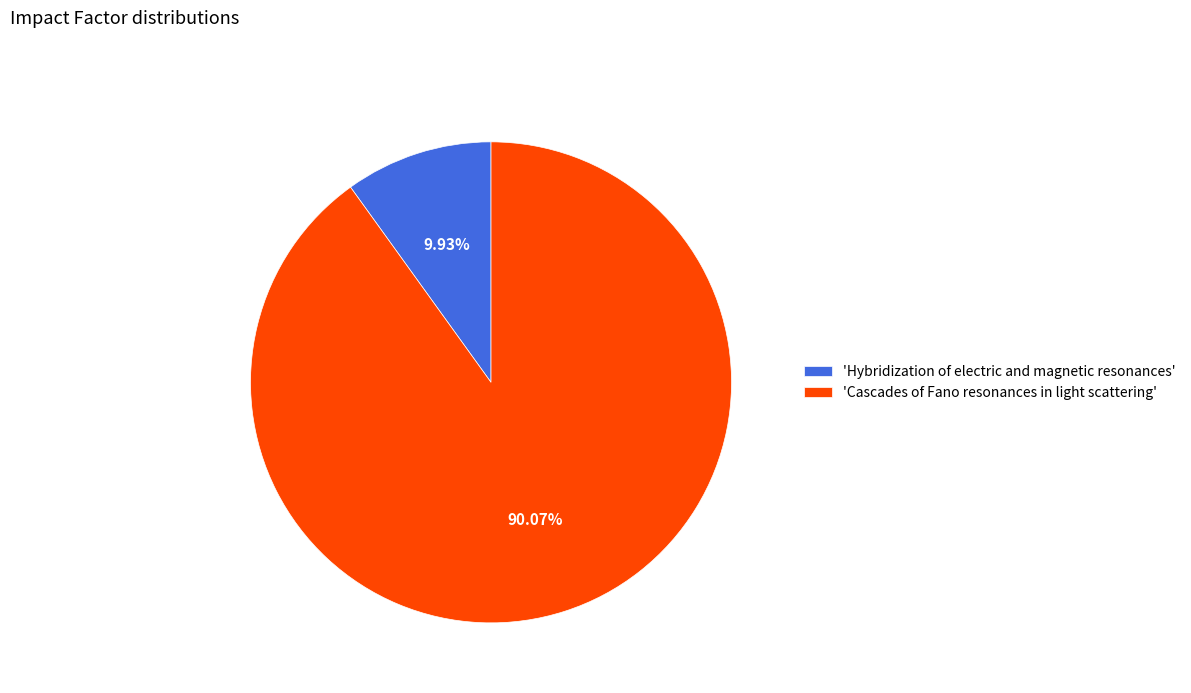

Which has a higher value, 'Hybridization of electric and magnetic resonances' or 'Cascades of Fano resonances in light scattering'?

'Cascades of Fano resonances in light scattering'